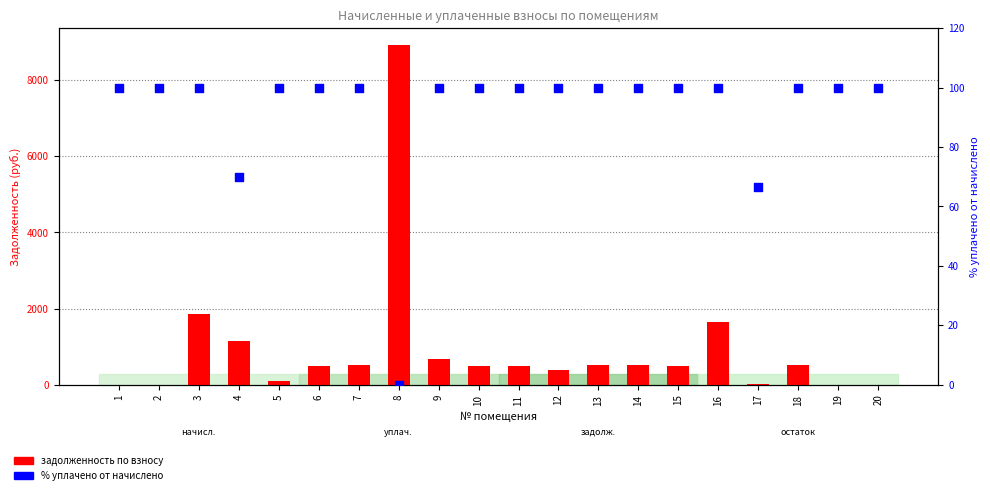

What is the total value across all series at 13?

611.3